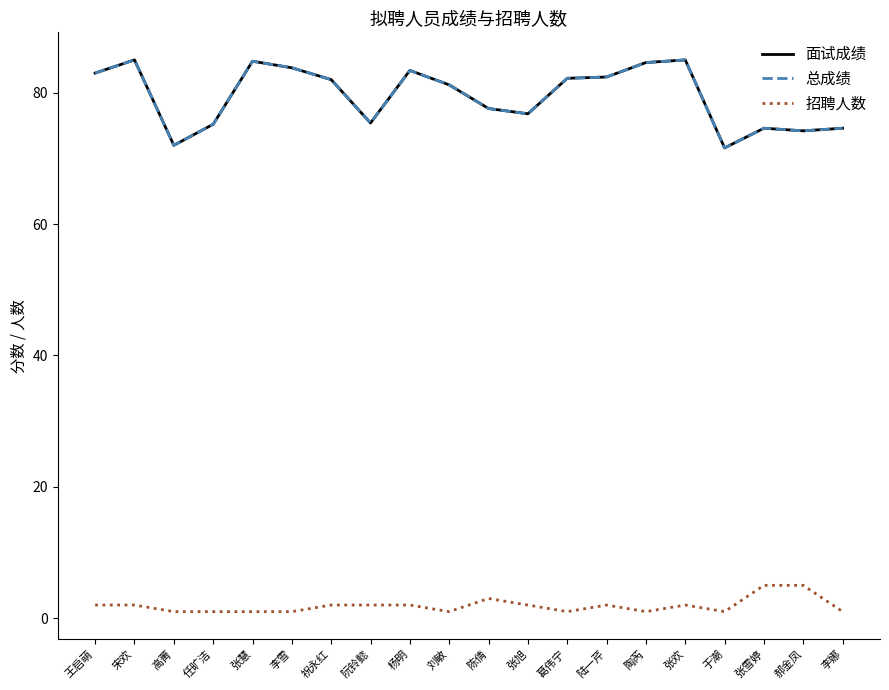

Where does the 面试成绩 series first go above 82?

王启萌